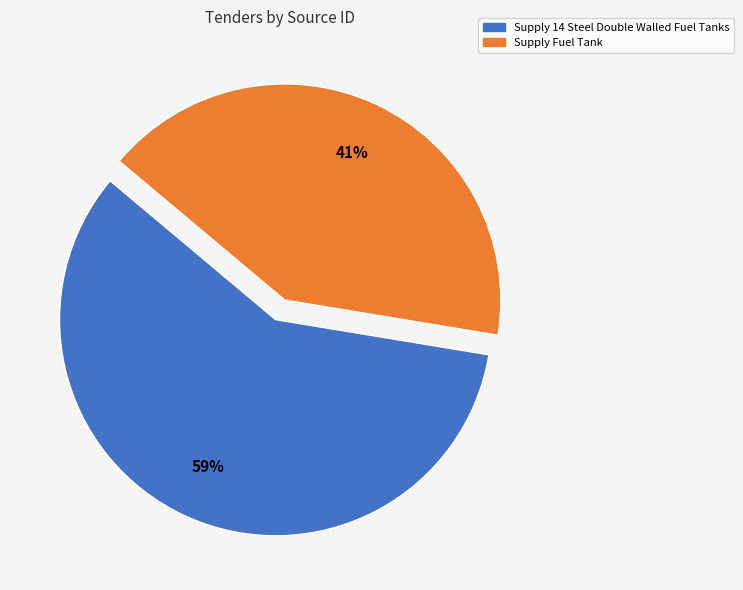

To the nearest percent, what is the combined percentage of Supply 14 Steel Double Walled Fuel Tanks and Supply Fuel Tank?

100%